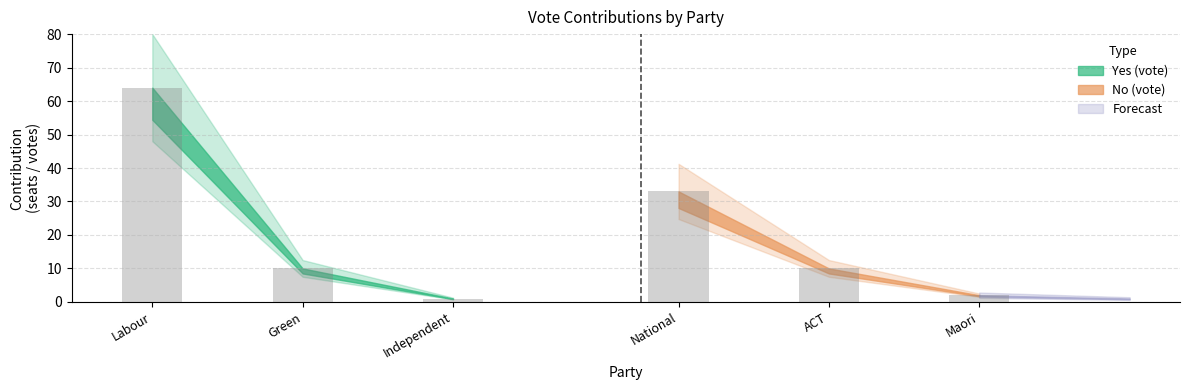

What position from the right is Green?

5